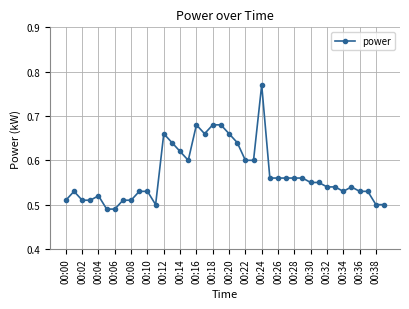

What is the difference between the maximum and minimum values?

0.3